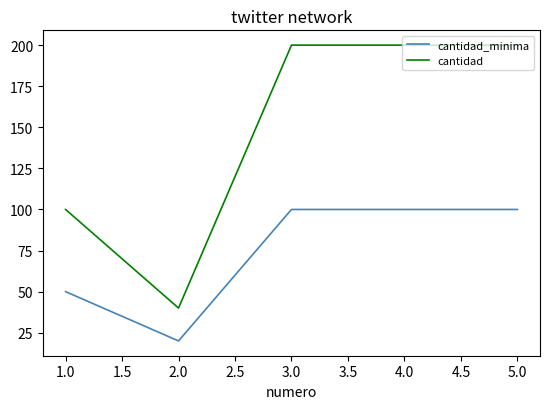

At which category does the chart reach its minimum across all series?

2.0